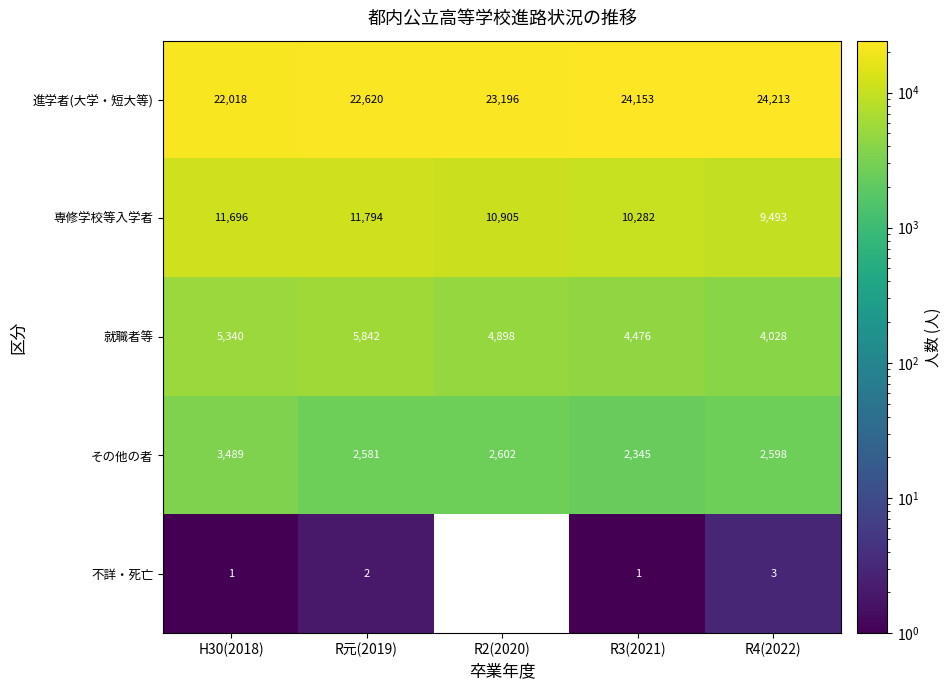

How many values in the 不詳・死亡 series are below 1?

1